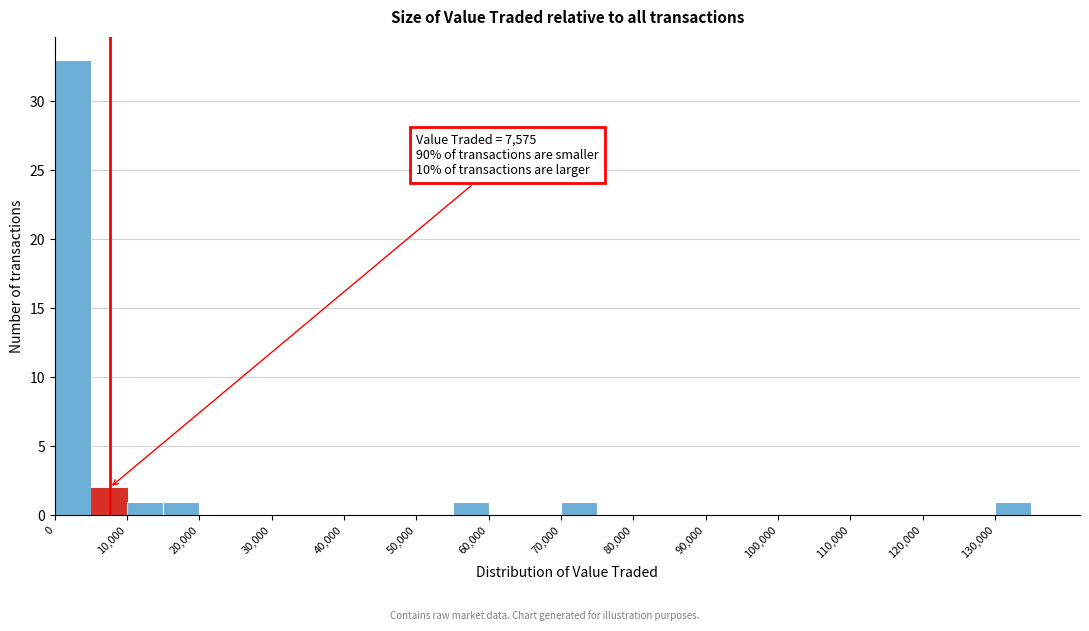

Over which range of the x-axis is the bar tallest?

0 to 5000